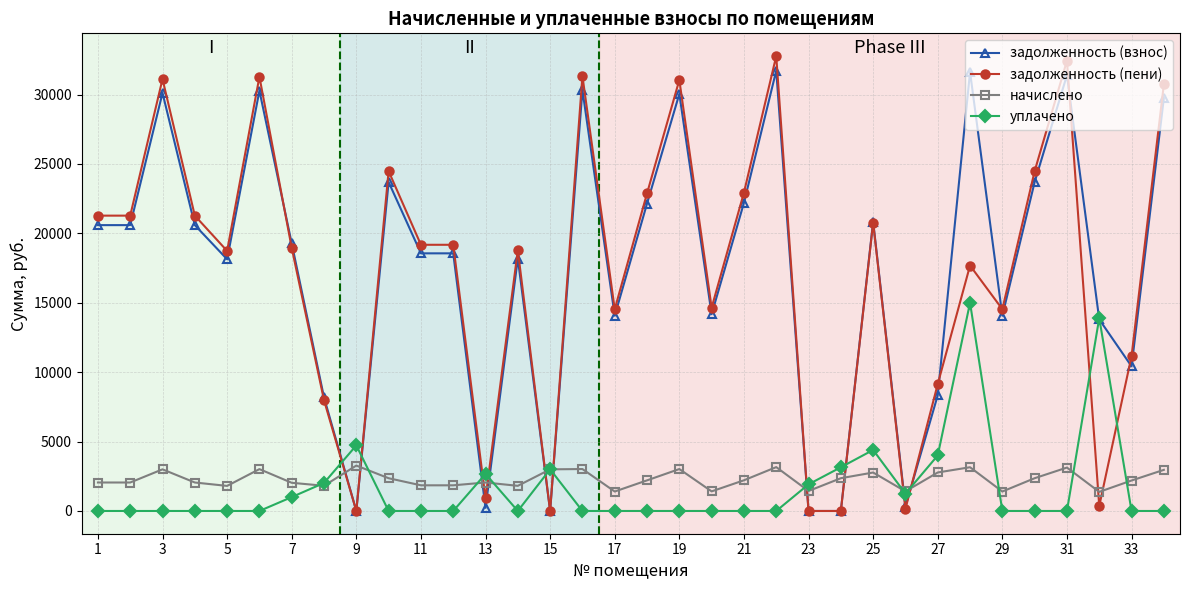

True or false: начислено has more than 0 points higher than both neighbors.

True